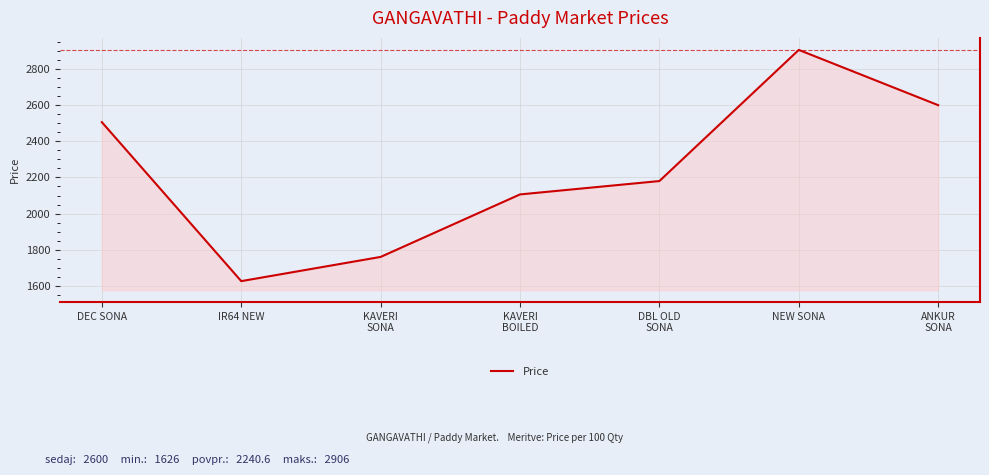

How many series are shown in this chart?

1